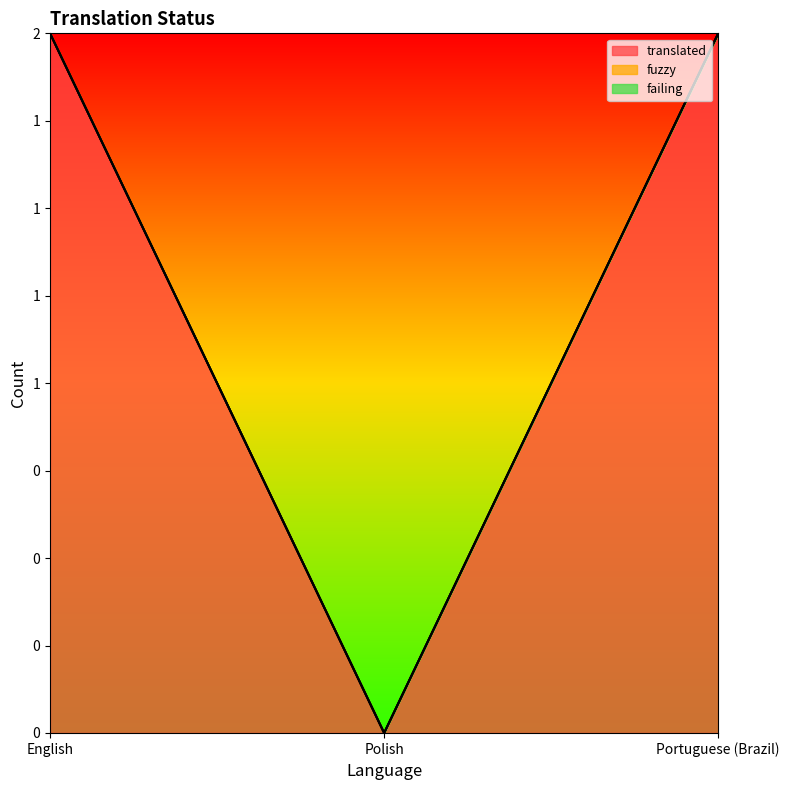

How many lines are shown in the chart?

3